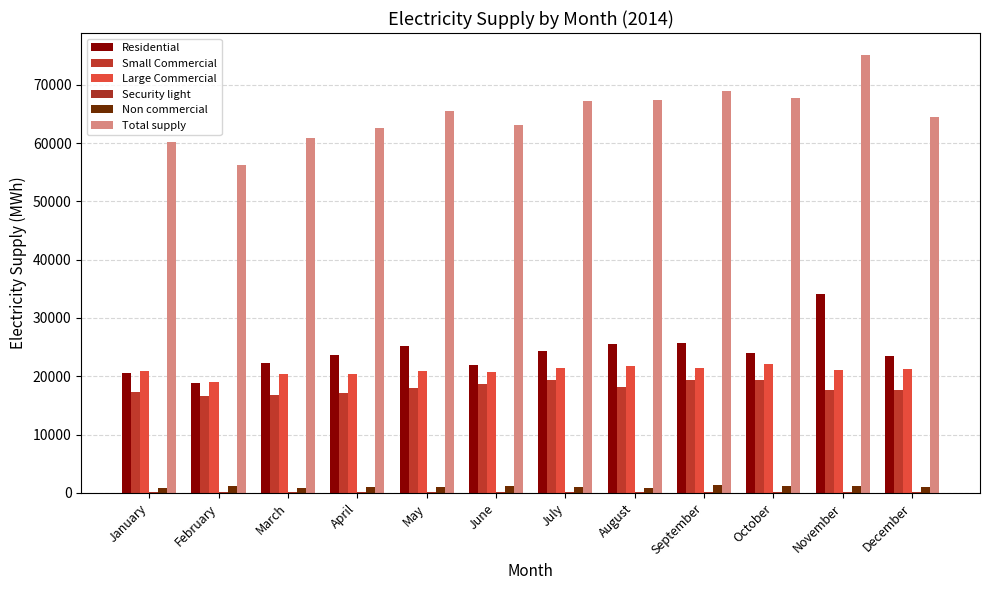

At which category is the sum across all series the highest?

November